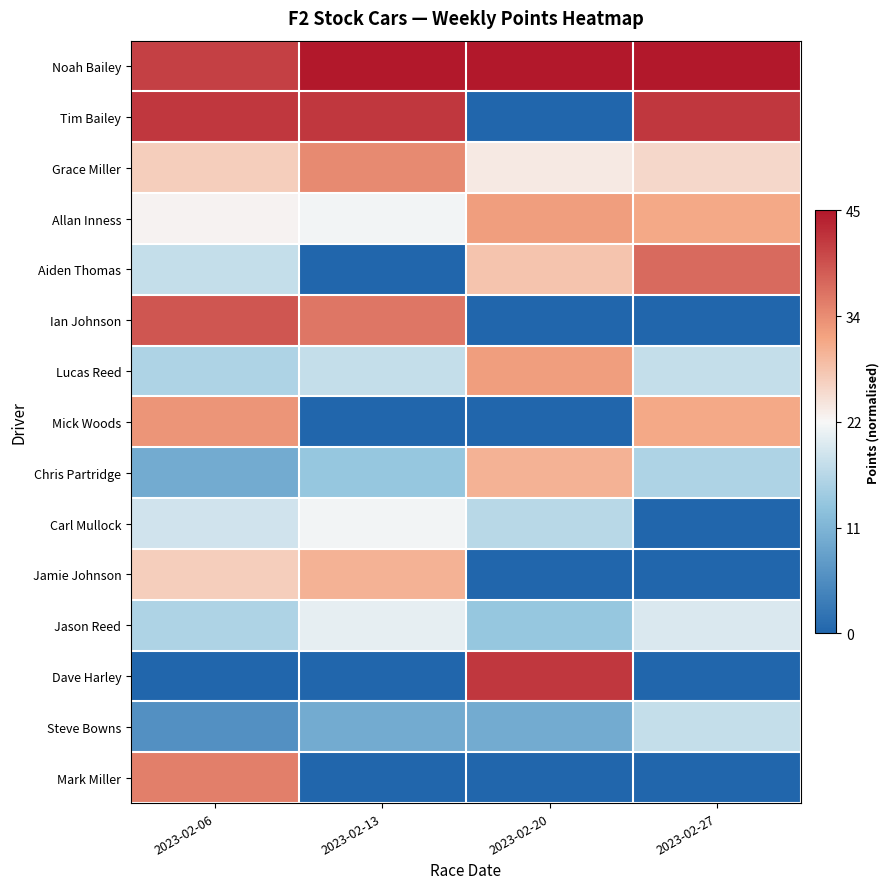

Which series changed the most between 2023-02-06 and 2023-02-13?

Mark Miller